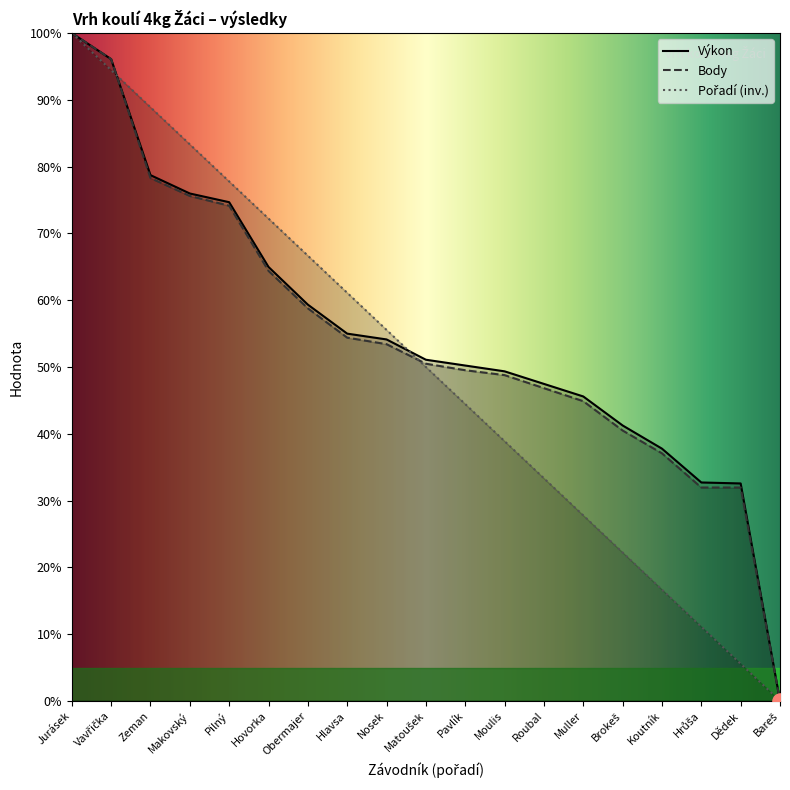

Which series has the largest total across all categories?

Výkon